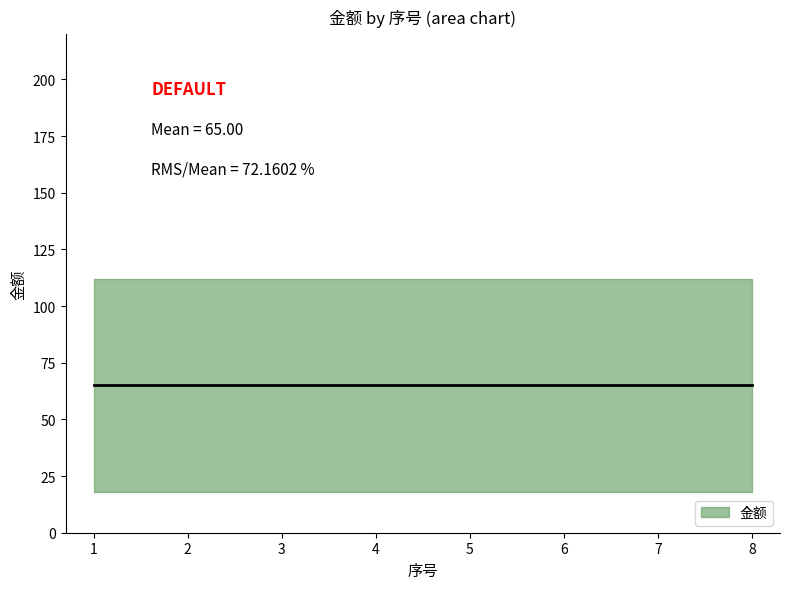

The chart shows a value of 60 at 7. True or false?

True